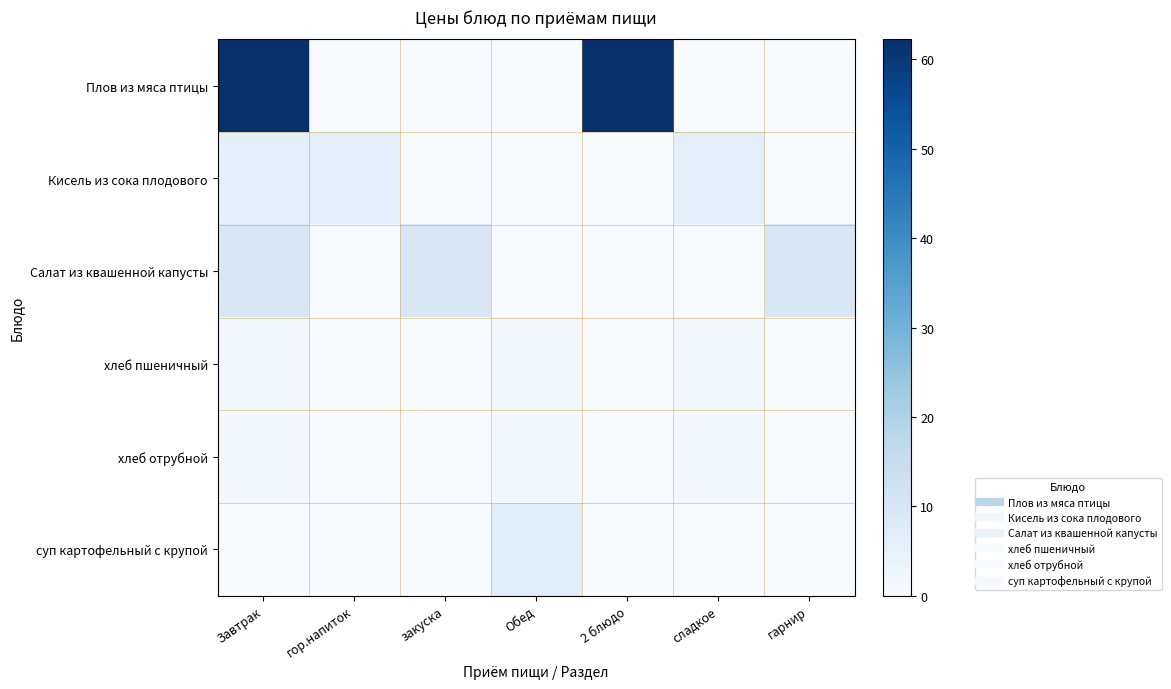

At which category is the sum across all series the highest?

Завтрак